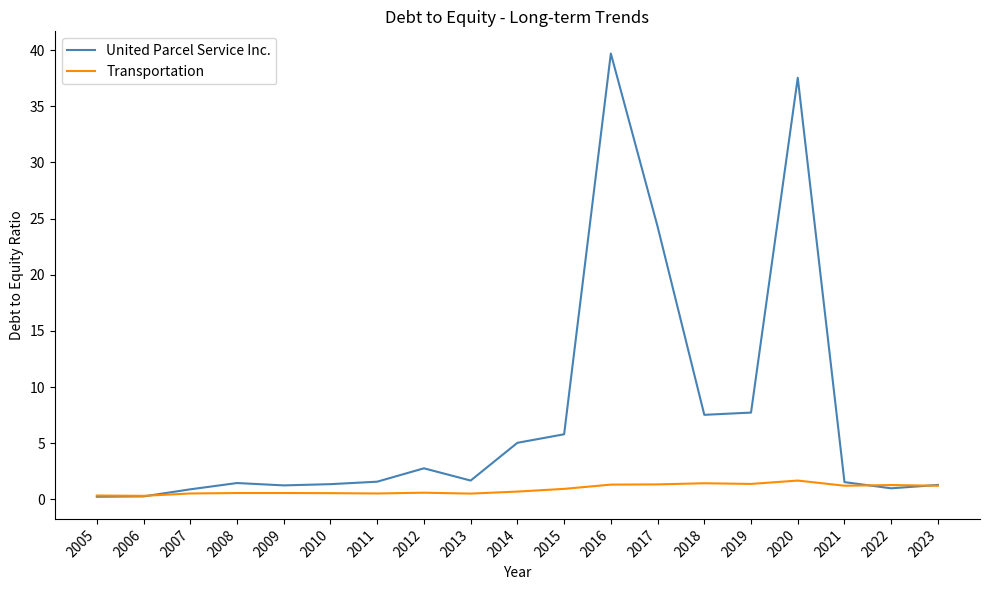

At which label is United Parcel Service Inc. closest to 19?

2017